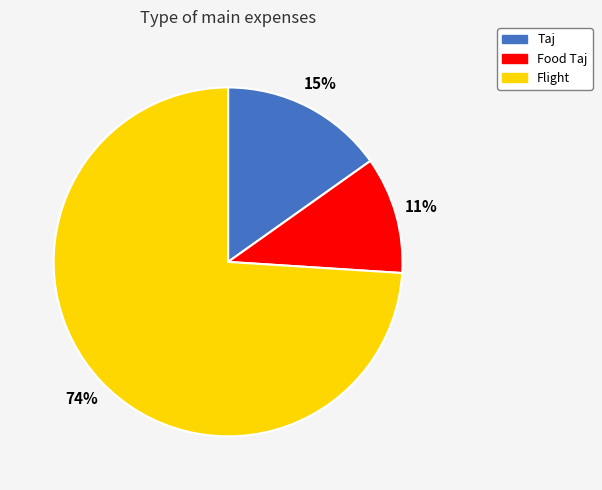

To the nearest percent, what is the difference between the Food Taj and Flight slice percentages?

63%